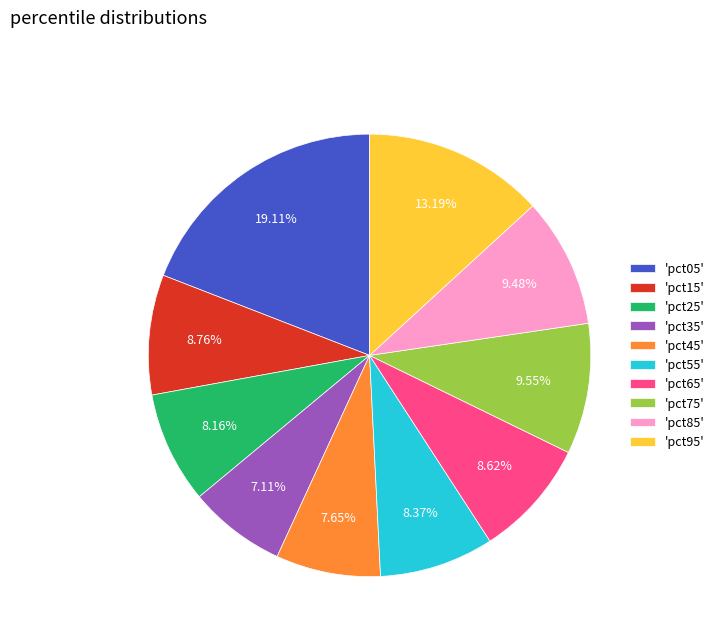

Combined, do 'pct05' and 'pct15' account for over 50%?

No